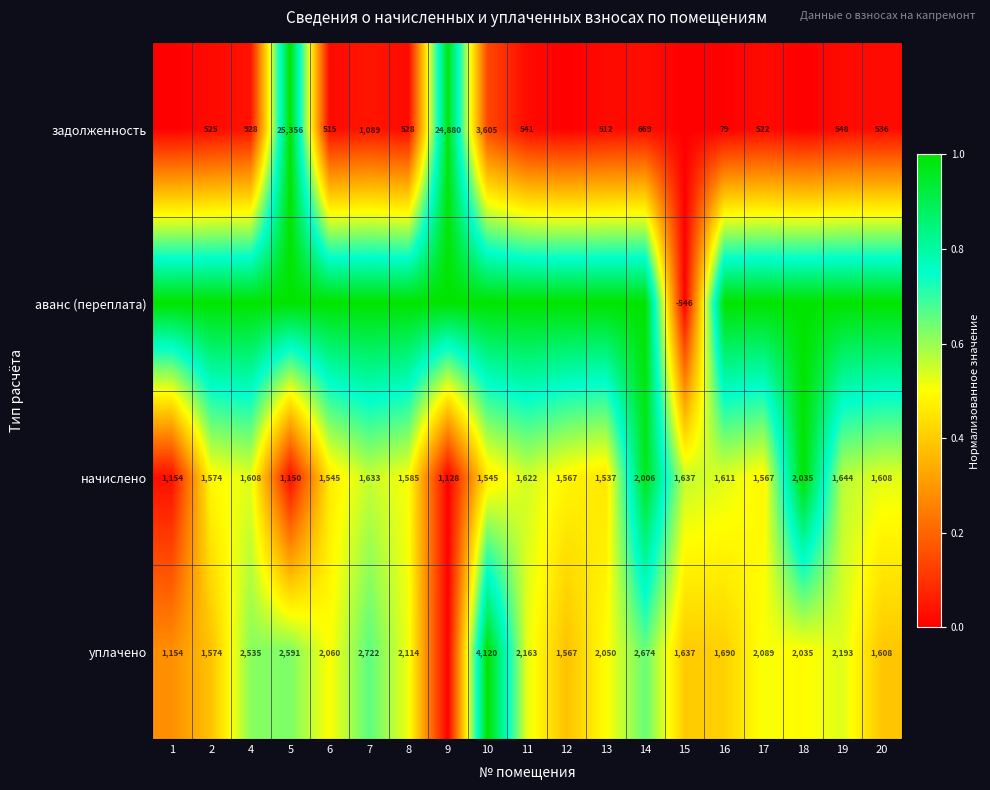

Where does the начислено series first go above 1585?

4